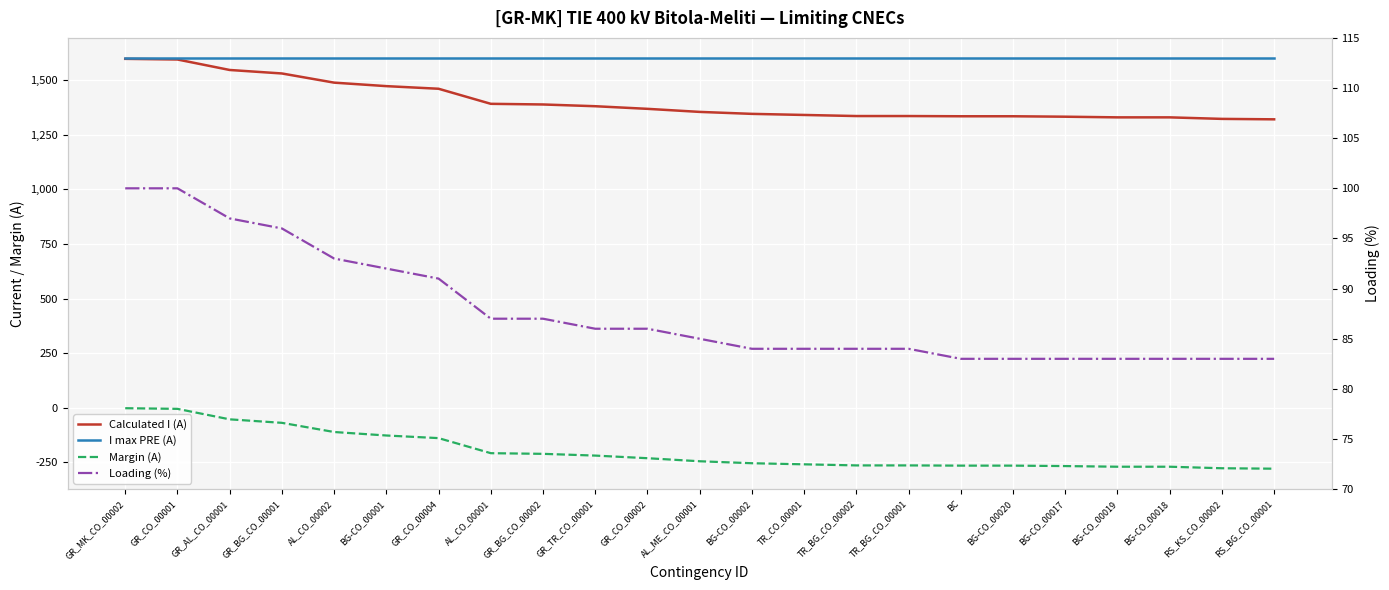

Which series has the largest total across all categories?

I max PRE (A)